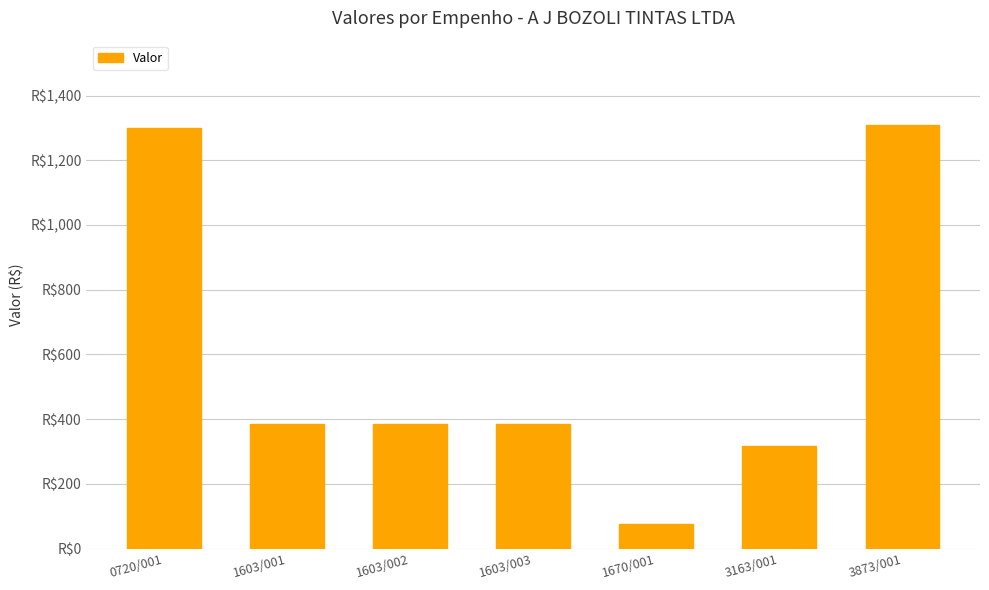

Is it true that the value at 1603/002 is 108.6?

False